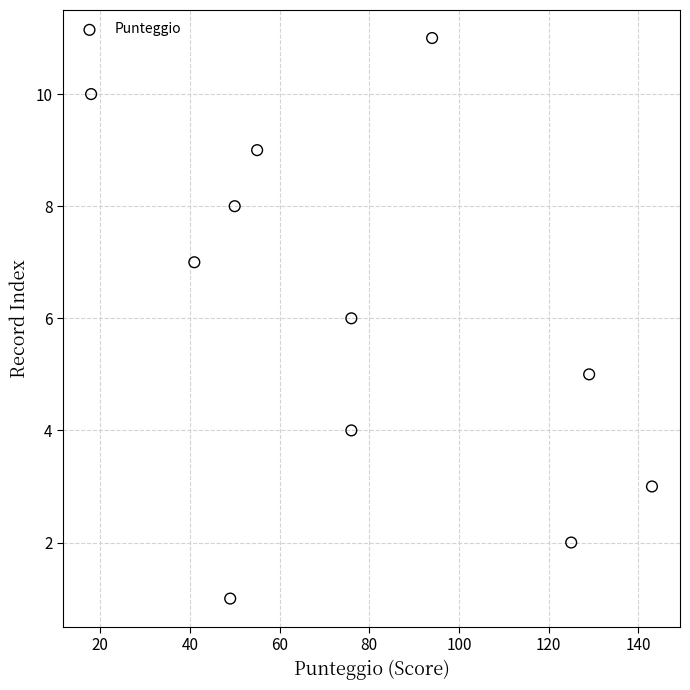

What is the average X value?

78